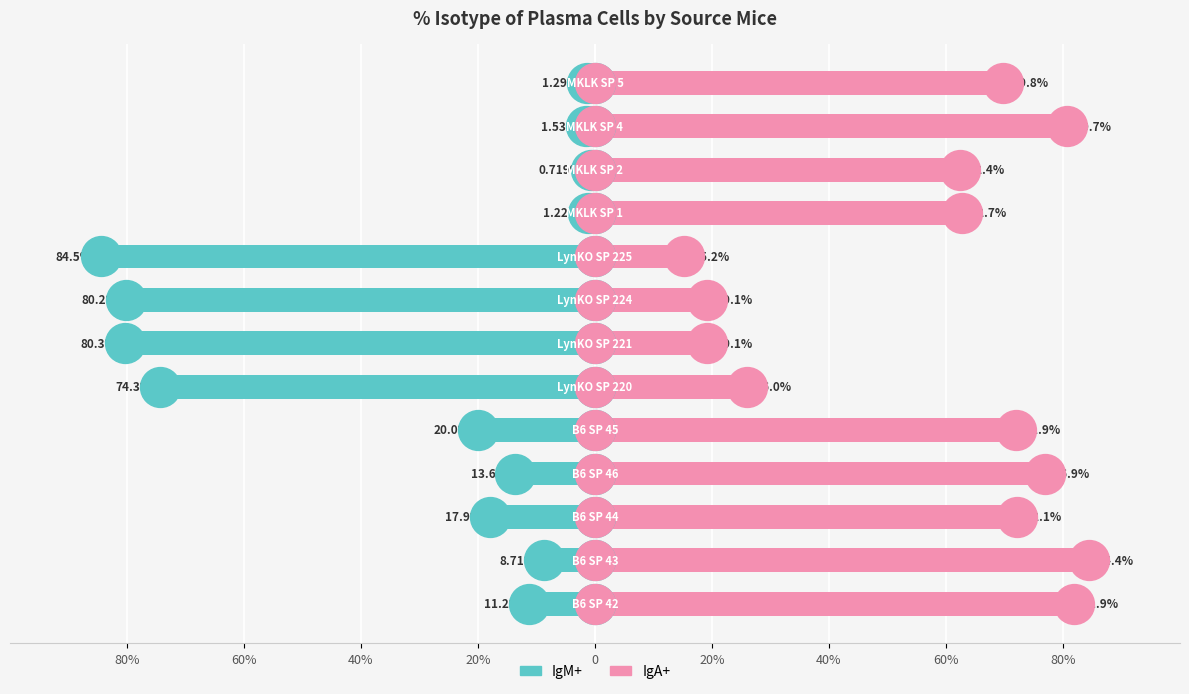

What are all the series names shown in the legend?

IgM+, IgA+